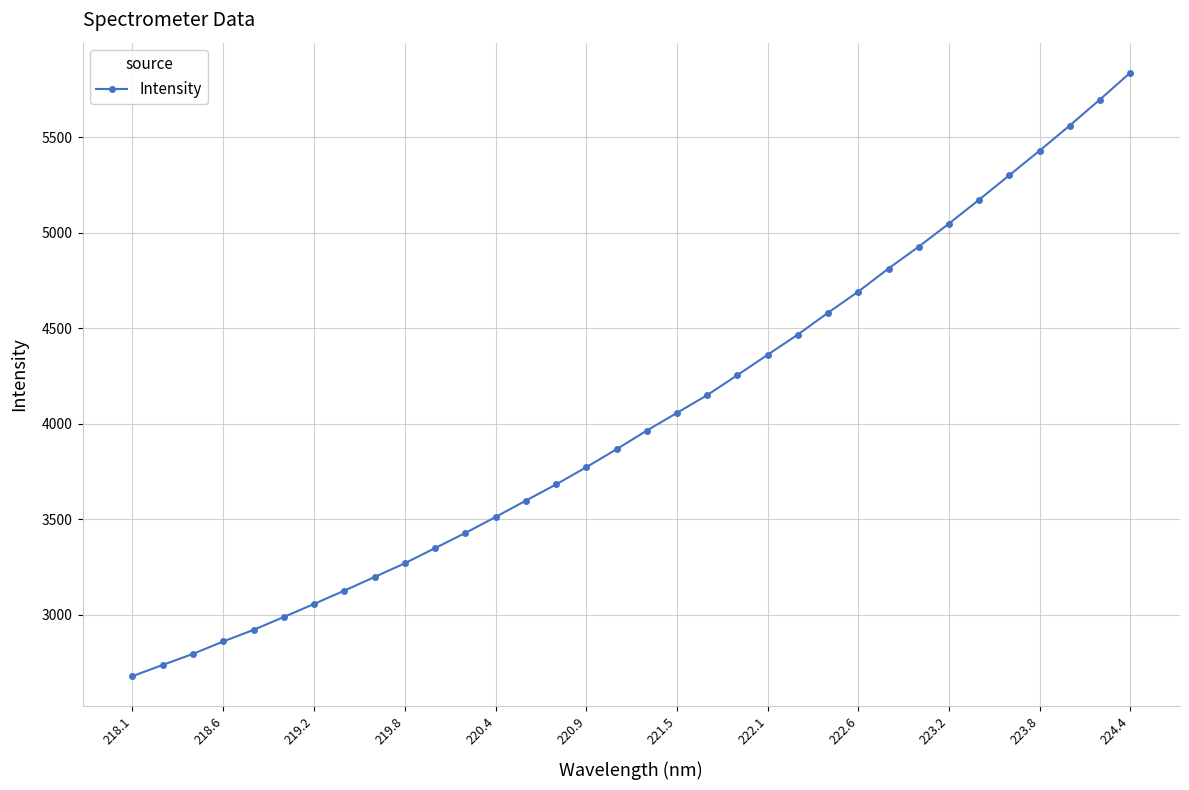

What is the average value?

4034.1